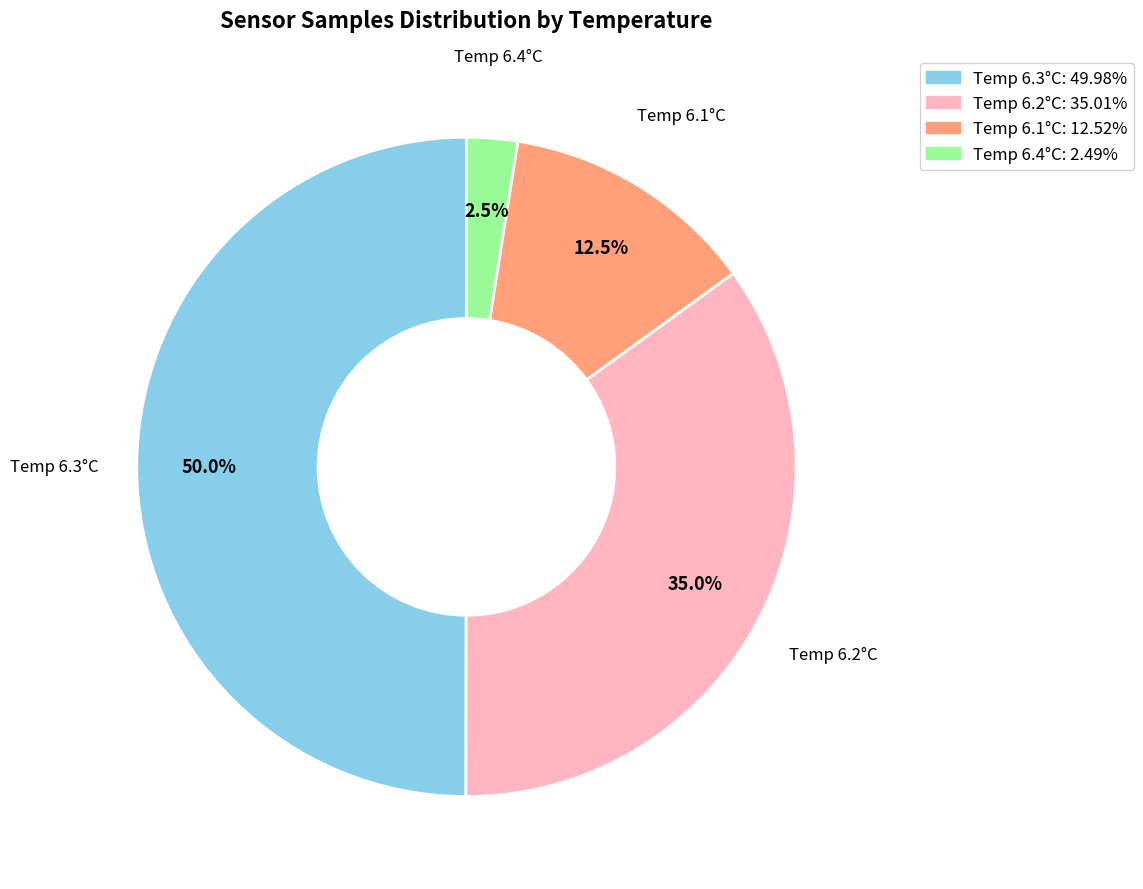

To the nearest percent, what is the average slice percentage?

25%